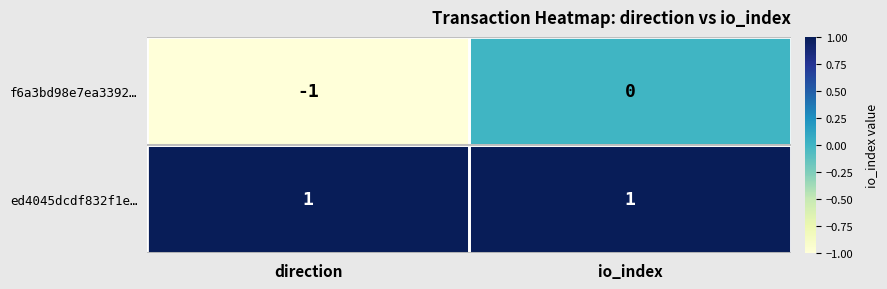

Which series has the largest total across all categories?

ed4045dcdf832f1e…